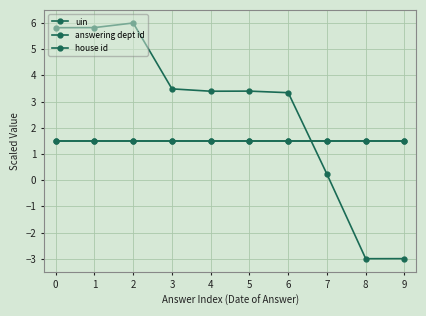

Does the chart have visible grid lines?

Yes